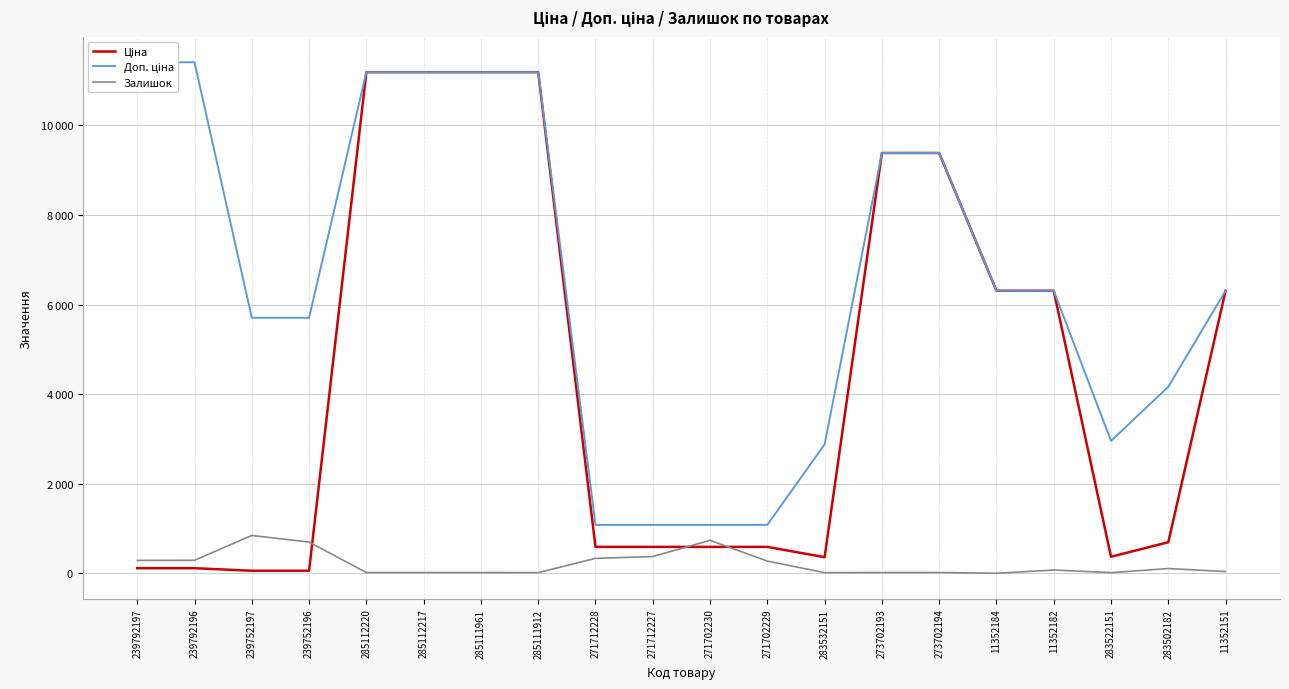

Reading left to right, extract all data points from this chart.

Ціна: 239792197=114.1	239792196=114.1	239752197=57.0	239752196=57.0	285112220=11188.2	285112217=11188.2	285111961=11188.2	285111912=11188.2	271712228=589.9	271712227=589.9	271702230=589.9	271702229=589.9	283532151=359.9	273702193=9384.0	273702194=9384.0	11352184=6308.8	11352182=6308.8	283522151=369.5	283502182=694.3	11352151=6308.8
Доп. ціна: 239792197=11410.0	239792196=11410.0	239752197=5705.0	239752196=5705.0	285112220=11188.2	285112217=11188.2	285111961=11188.2	285111912=11188.2	271712228=1081.7	271712227=1081.7	271702230=1081.7	271702229=1081.7	283532151=2878.8	273702193=9384.0	273702194=9384.0	11352184=6308.8	11352182=6308.8	283522151=2955.8	283502182=4165.6	11352151=6308.8
Залишок: 239792197=289.0	239792196=290.0	239752197=845.0	239752196=698.0	285112220=17.0	285112217=17.0	285111961=17.0	285111912=15.0	271712228=334.0	271712227=374.0	271702230=736.0	271702229=273.0	283532151=15.0	273702193=17.0	273702194=18.0	11352184=1.0	11352182=73.0	283522151=15.0	283502182=106.0	11352151=40.0